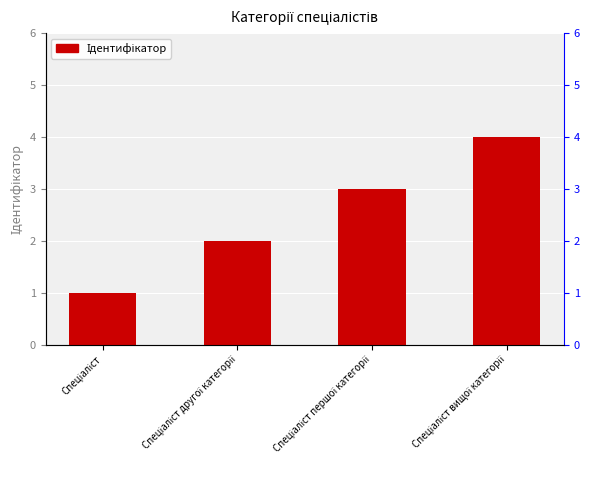

Which label corresponds to the largest value in the chart?

Спеціаліст вищої категорії